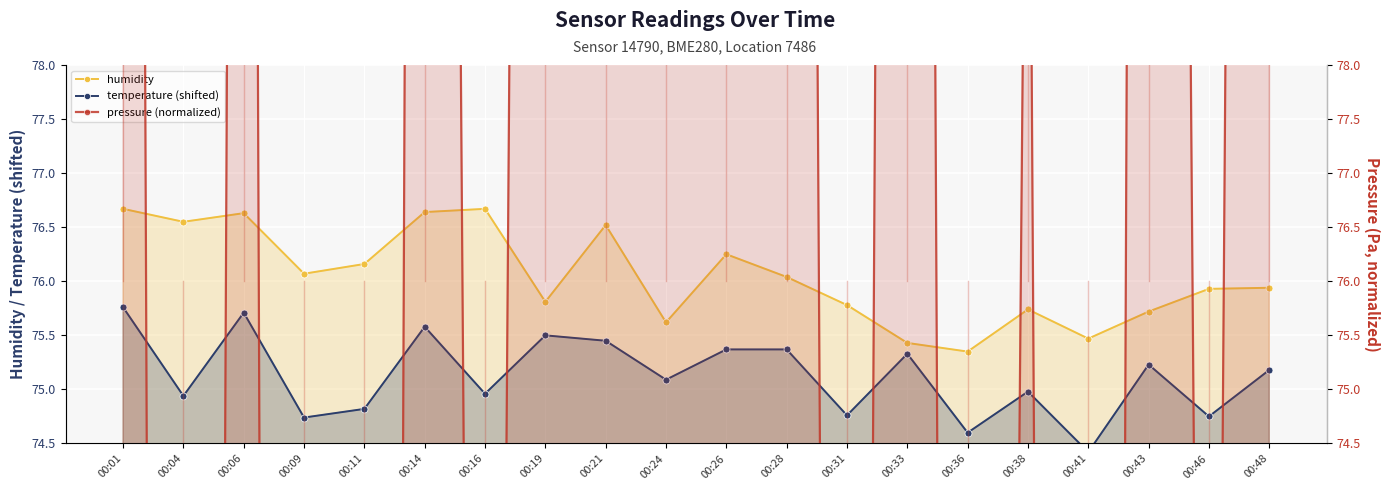

How many values in pressure (normalized) are above zero?

16